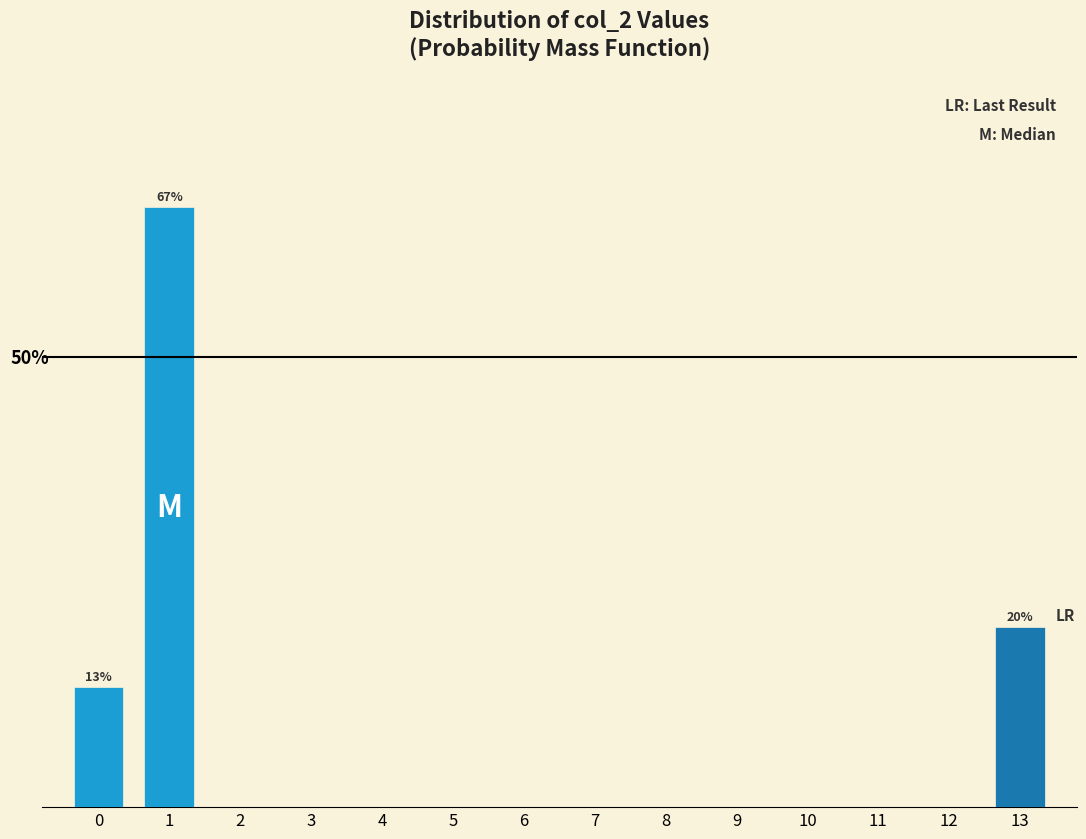

Rank the categories by value from highest to lowest.

1, 13, 0